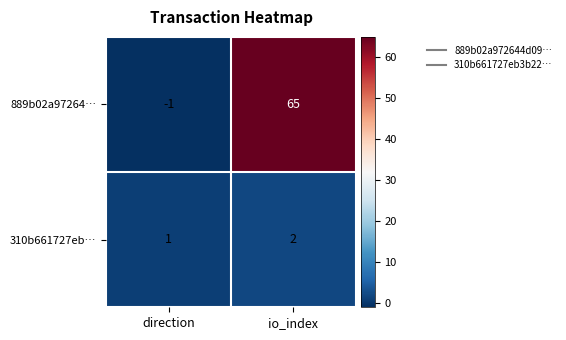

At io_index, list the series in order from largest to smallest.

889b02a97264…, 310b661727eb…